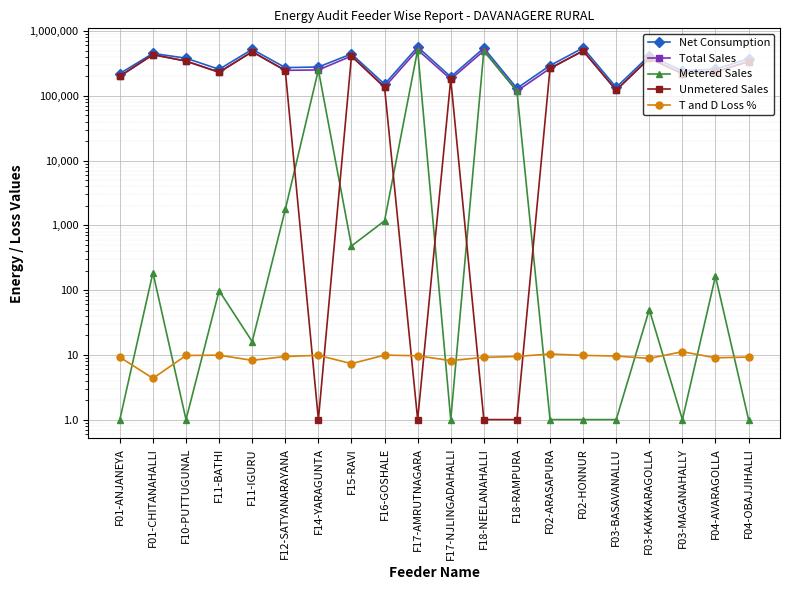

How many interior local peaks does the Unmetered Sales series have?

6